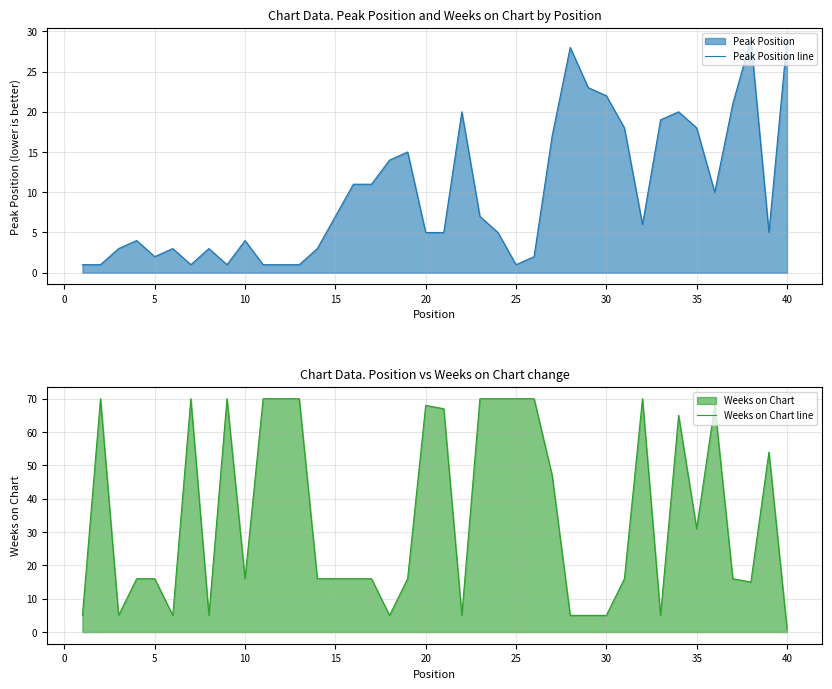

True or false: Weeks on Chart line has more than 0 interior local peaks.

True